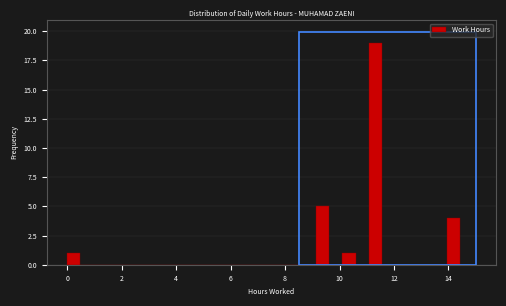

Read against the x-axis, roughly where is the centre of the tallest bar?

11.4